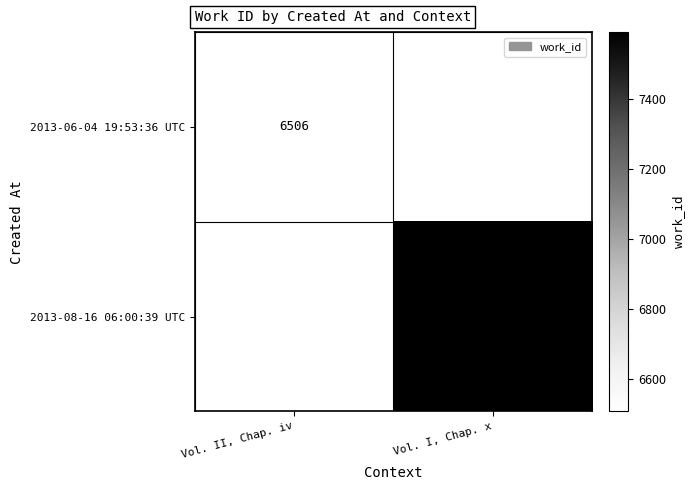

Is it true that 2013-06-04 19:53:36 UTC equals 6506 at Vol. II, Chap. iv?

True